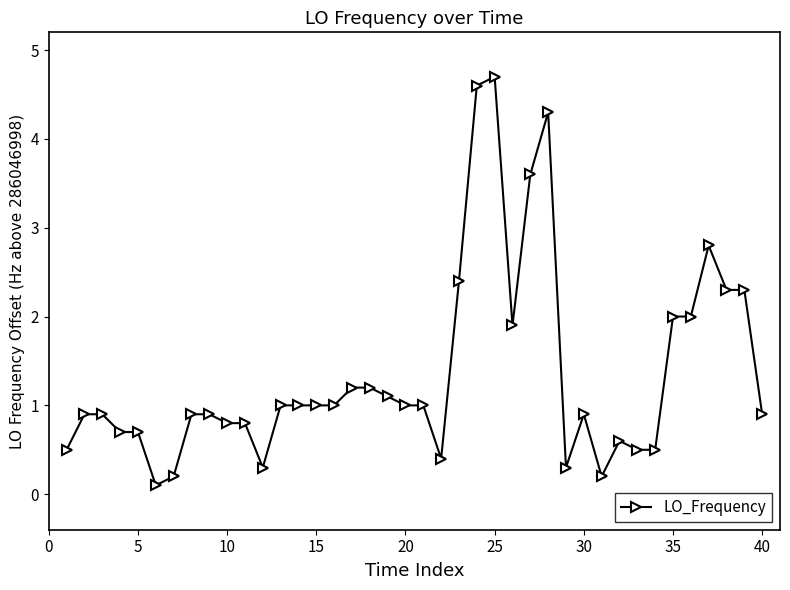

True or false: the data has more than 0 interior local peaks.

True